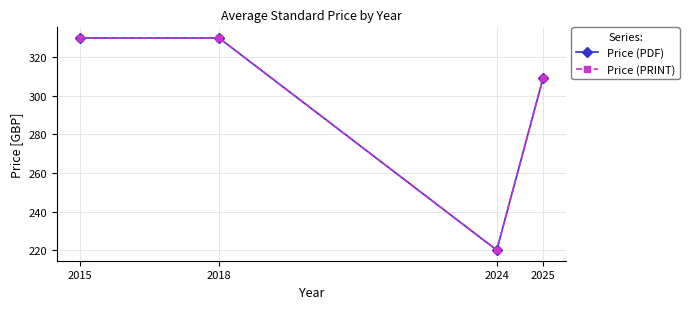

Does the chart have visible grid lines?

Yes